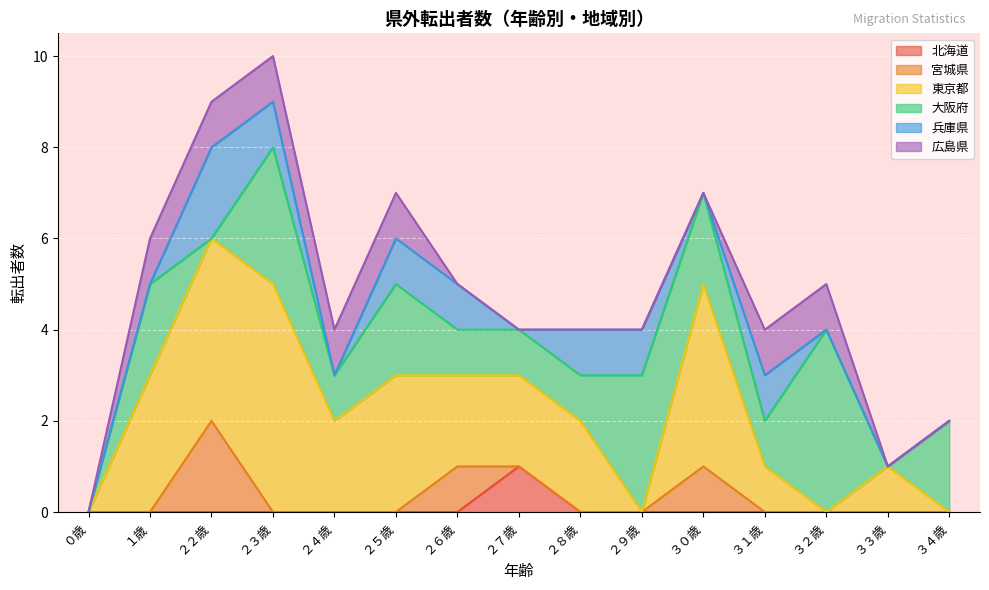

How many values in 兵庫県 are above zero?

7